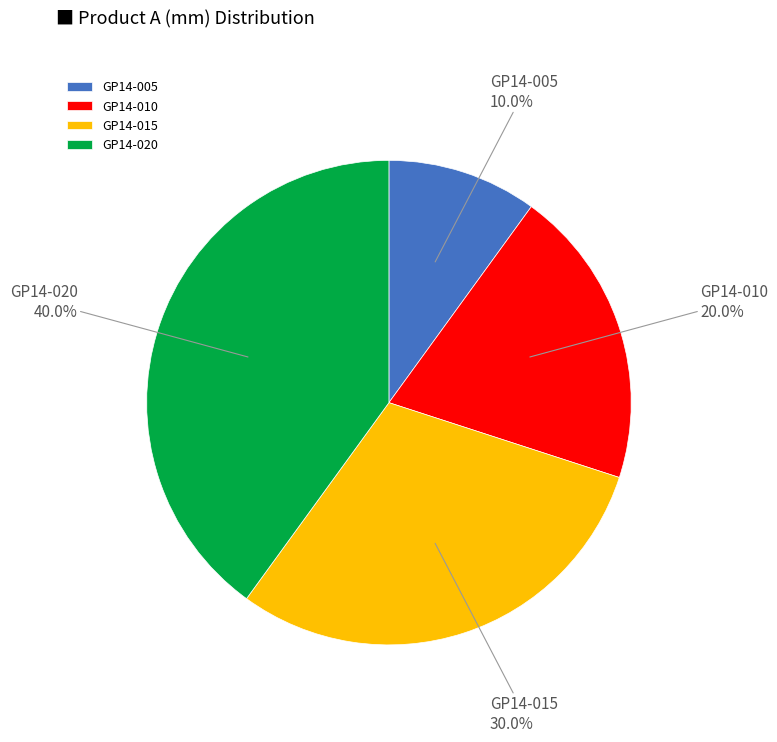

Which category has the biggest portion of the pie?

GP14-020